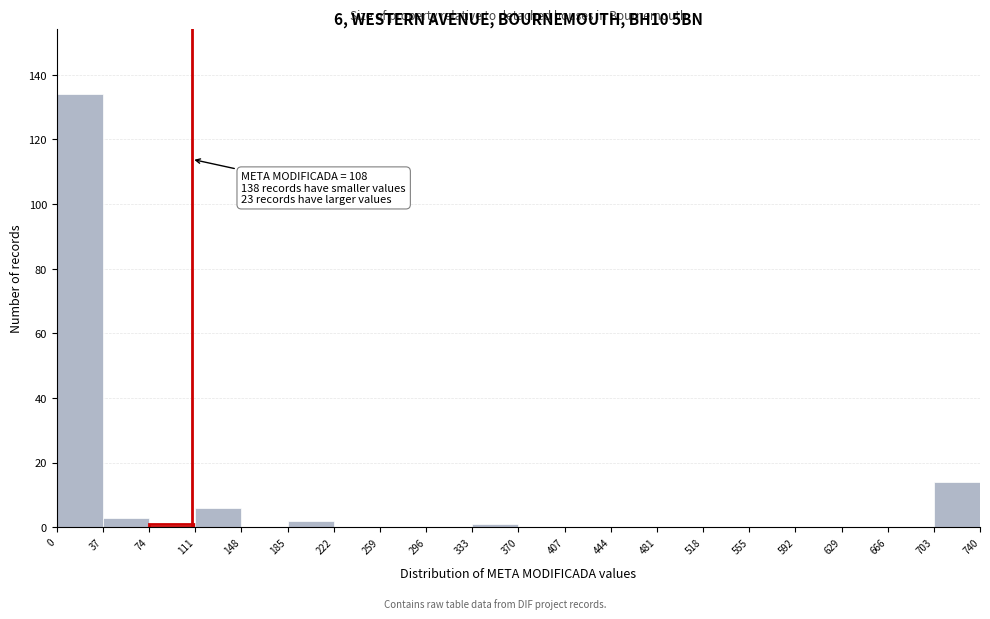

Which range on the x-axis has the tallest bar?

0 to 37